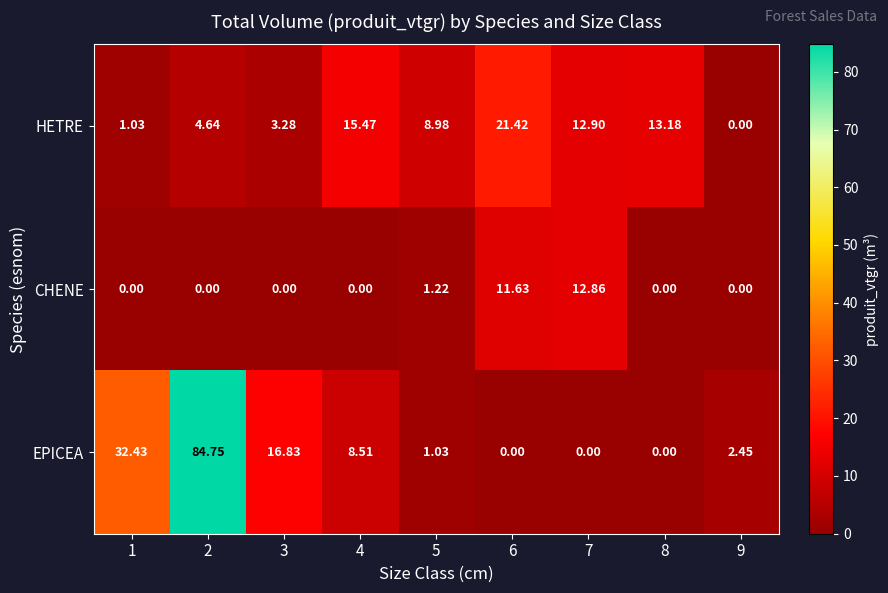

Rank the series by their average value, from highest to lowest.

EPICEA, HETRE, CHENE